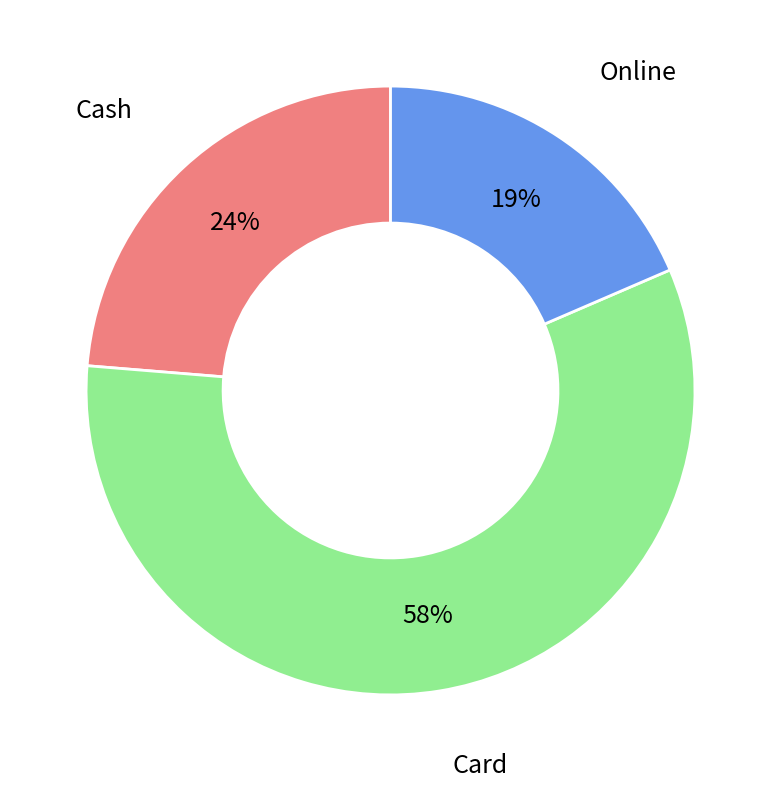

How many slices are in this pie chart?

3